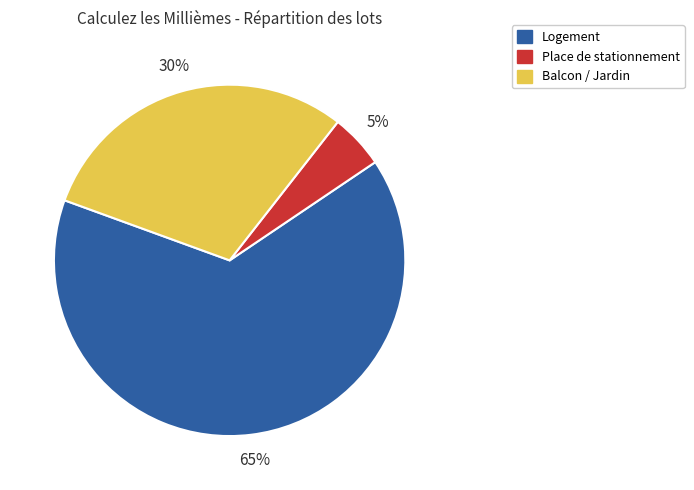

How many segments does this pie chart have?

3